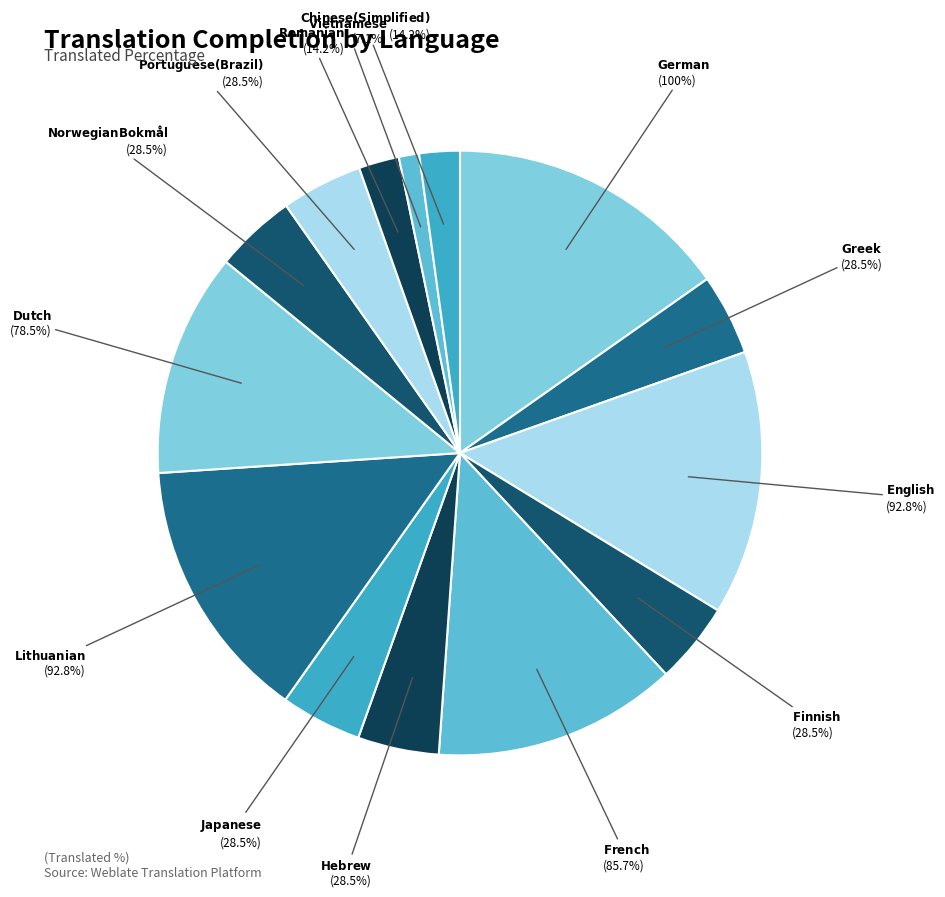

How many slices are in this pie chart?

14